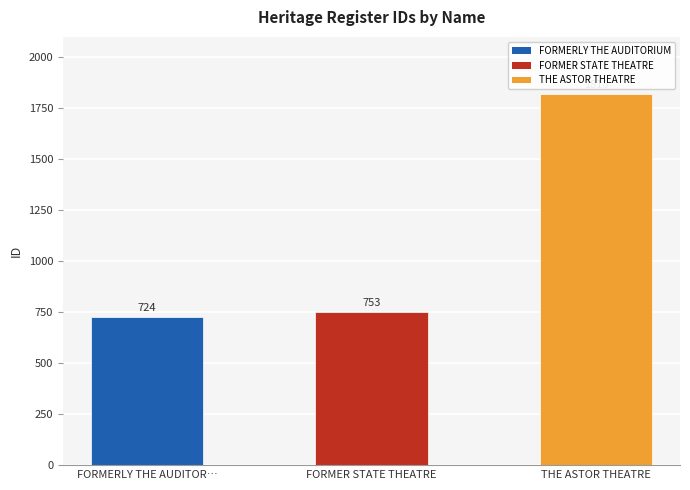

What is the greatest value displayed?

1818